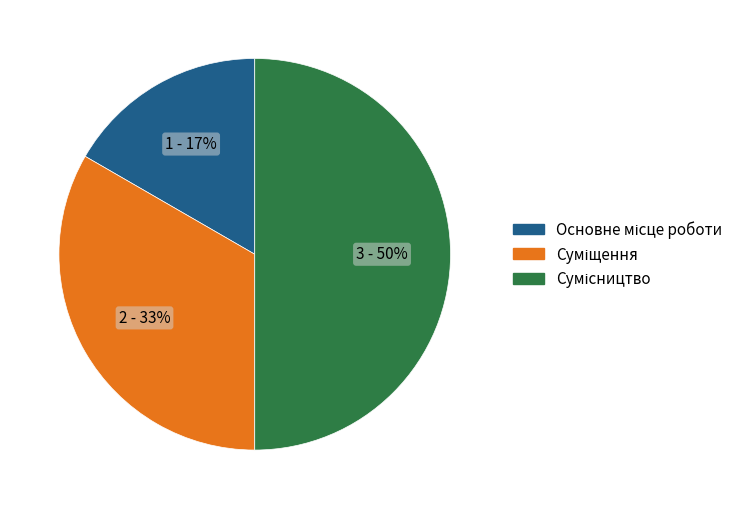

To the nearest percent, what is the difference between the largest and smallest slice percentages?

33%